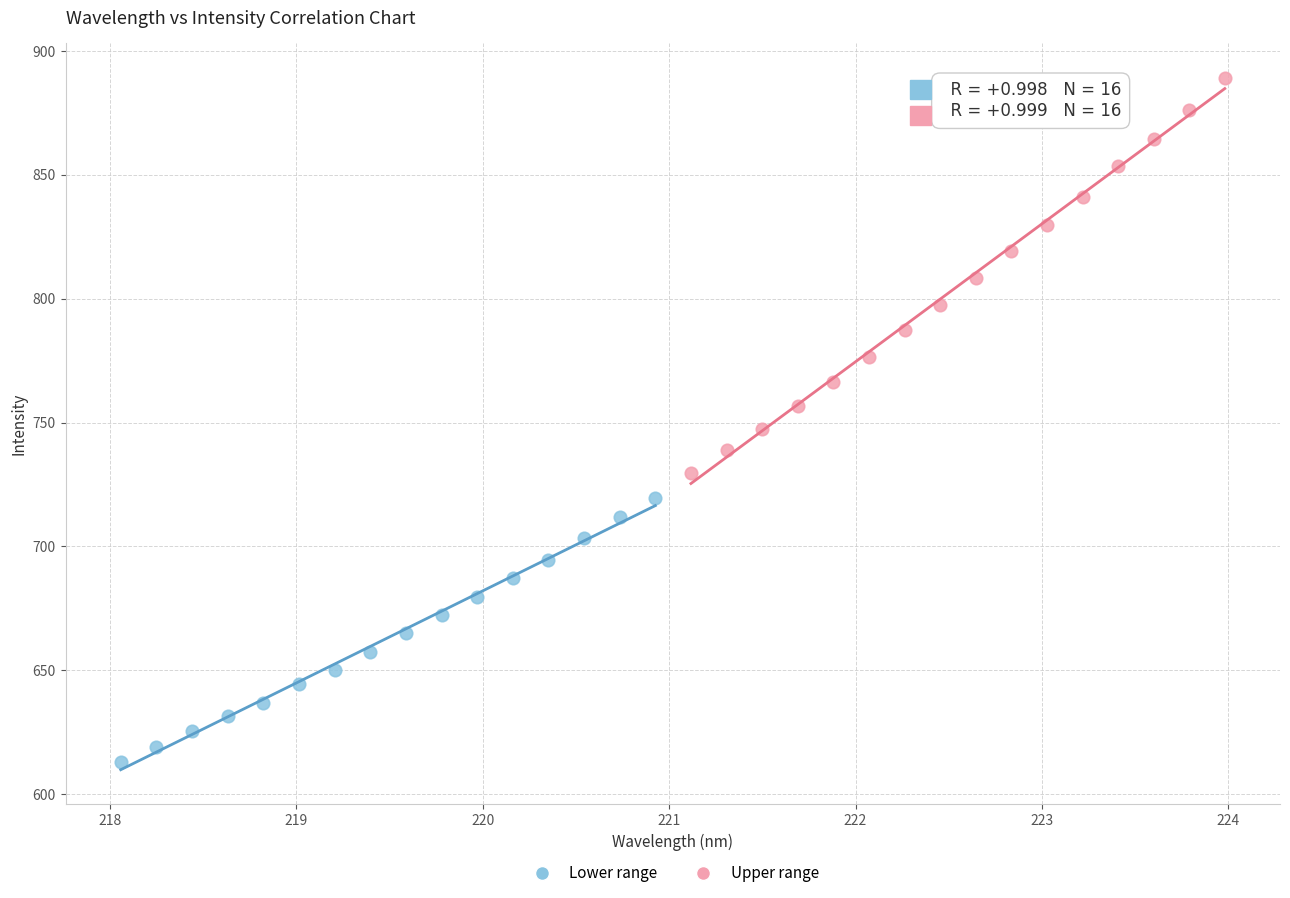

Which series contains the highest Y value?

Upper range